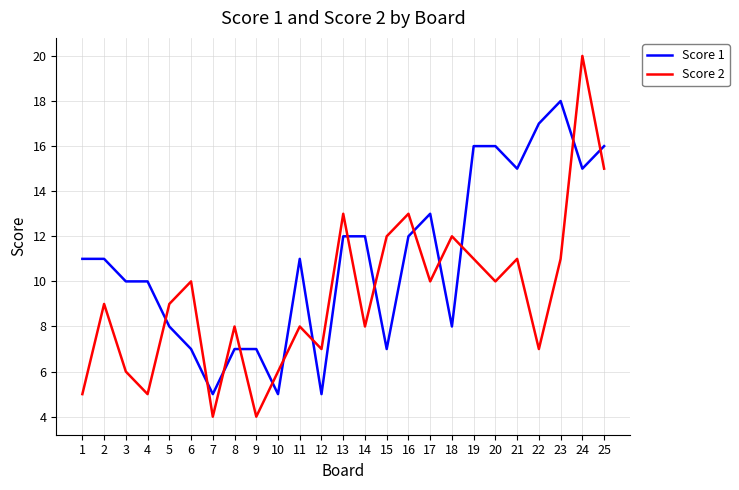

Rank the series at 7 from lowest to highest value.

Score 2, Score 1